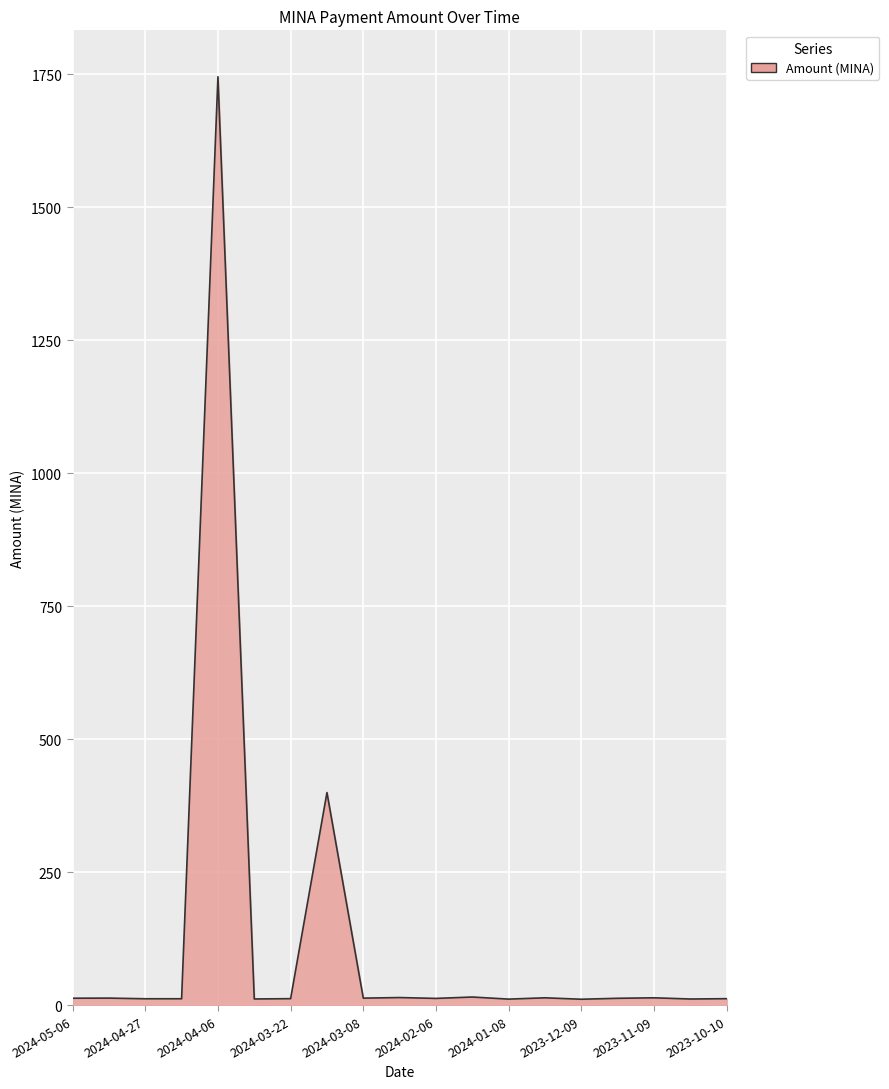

What is the minimum value shown in the chart?

11.6